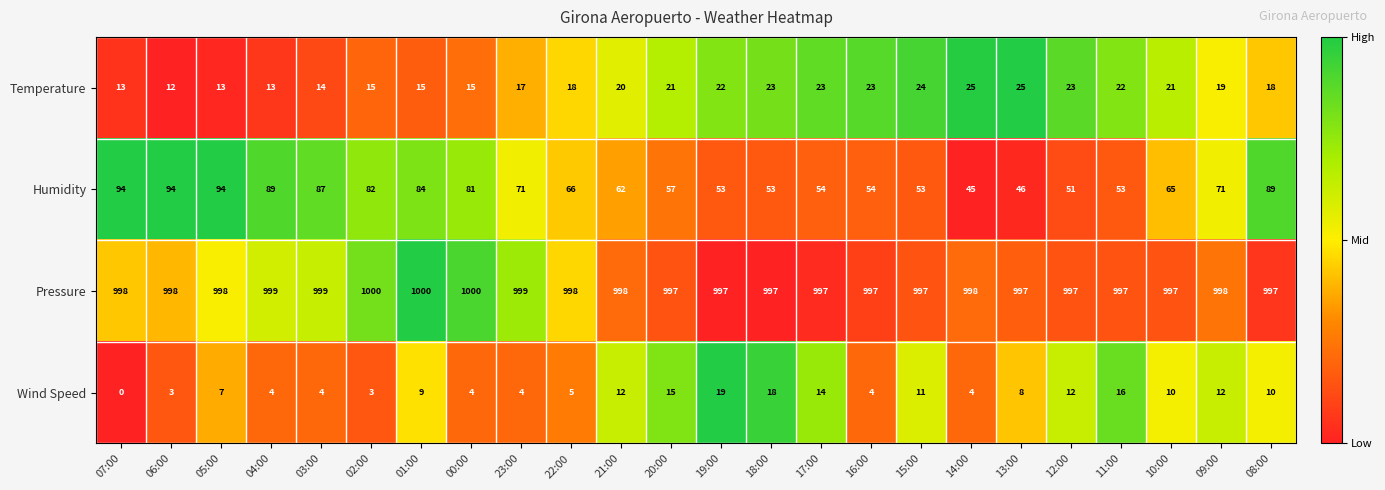

Count the Pressure values in the range 997 to 999.

21